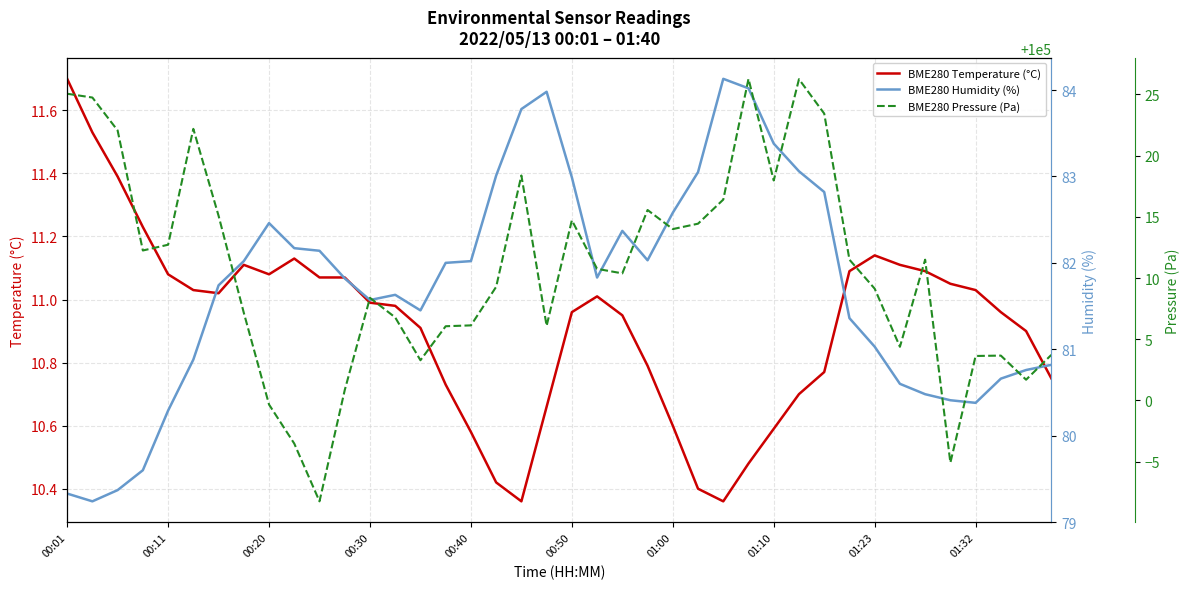

At which label does BME280 Temperature (°C) reach its peak?

00:01